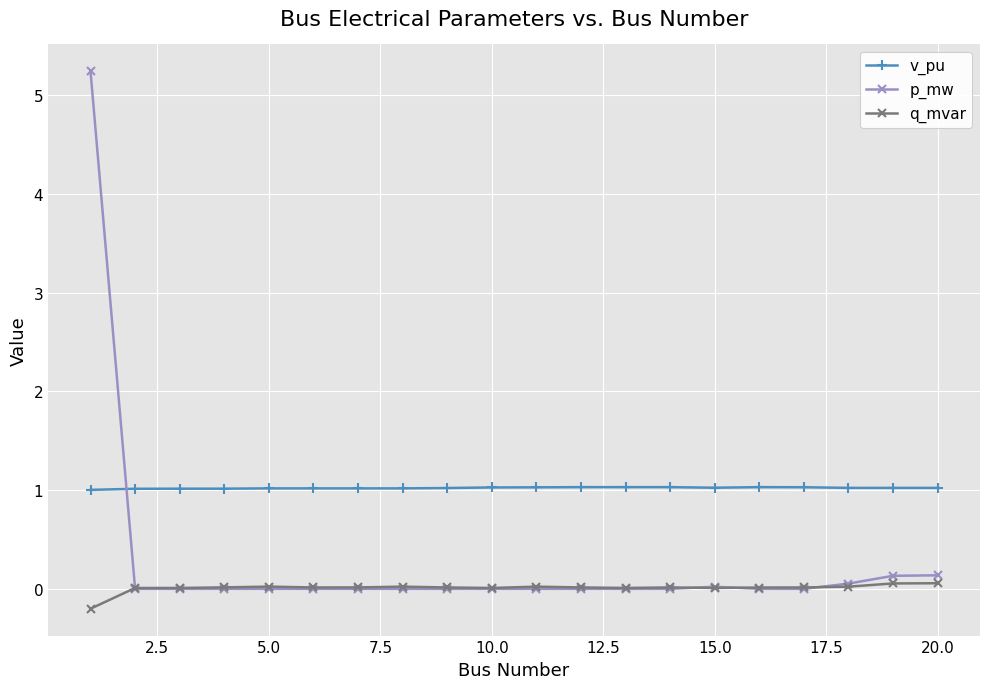

What is the value of the v_pu point at the 20th from the left?

1.0